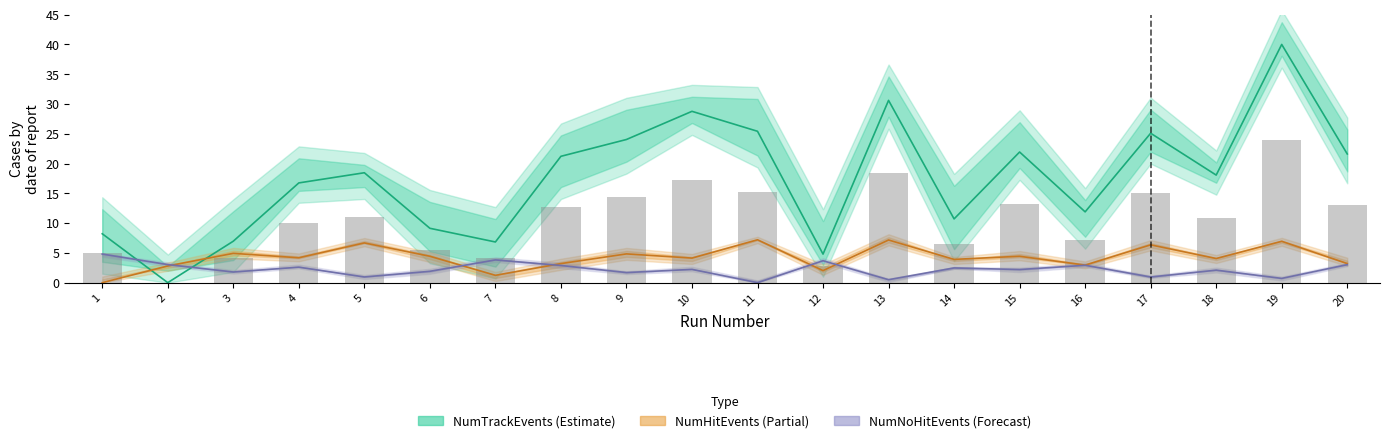

Between 8 and 7, which is larger?

8